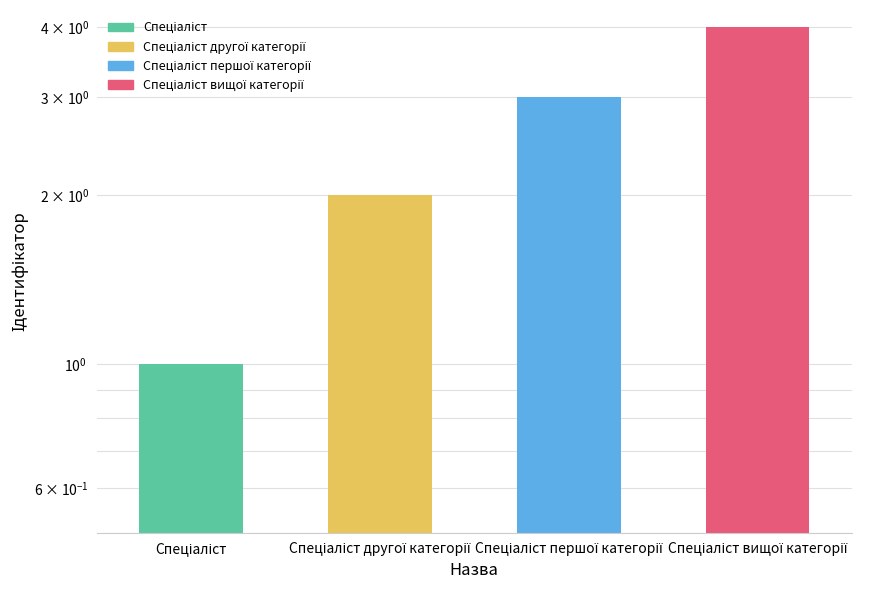

Count the number of data series in this chart.

1